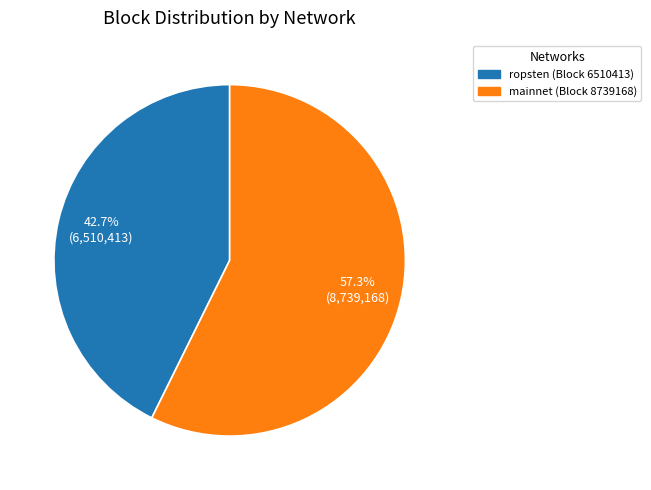

Is there a majority slice in this chart?

Yes